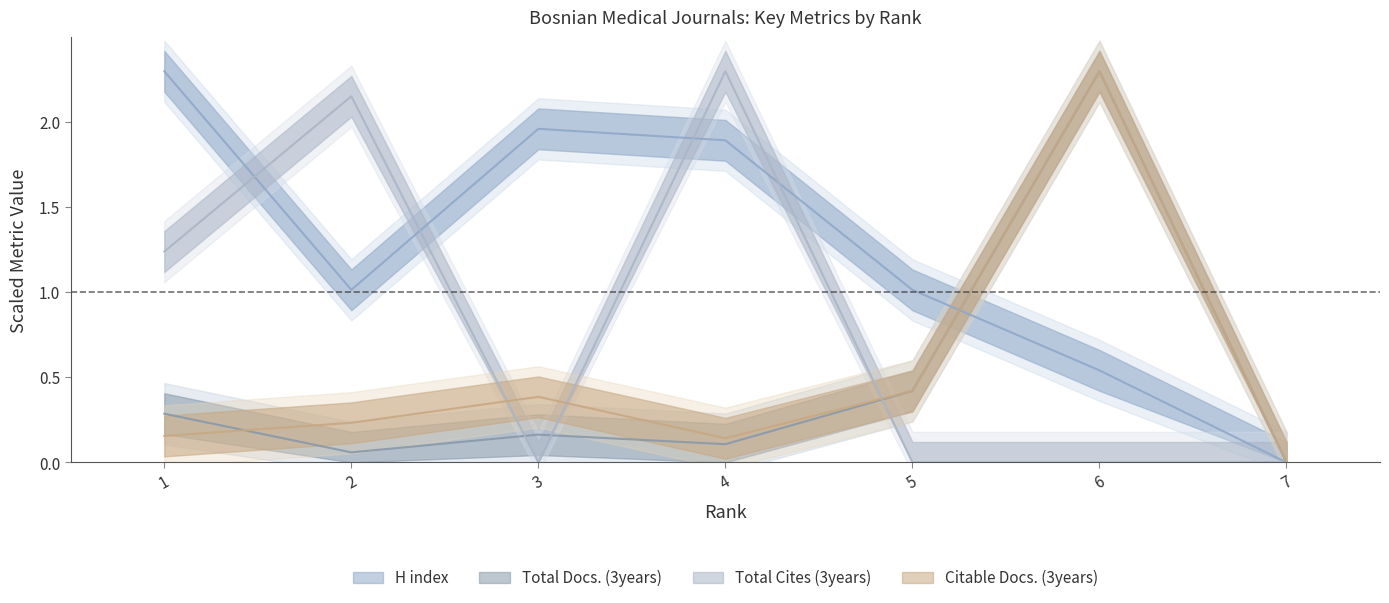

At how many categories does at least one series exceed 1?

6